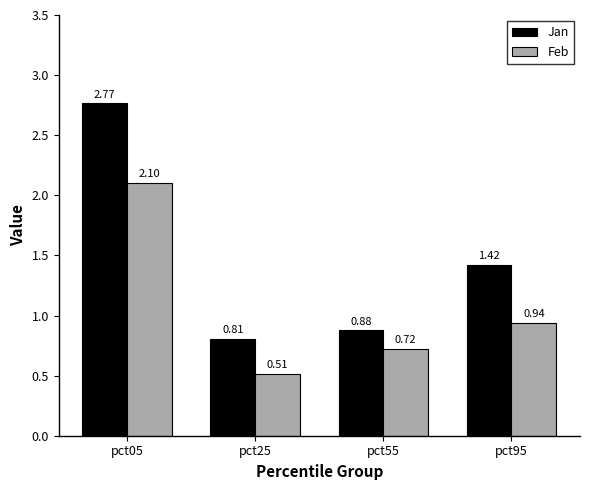

What is the difference between the maximum and minimum values in the Feb series?

1.6